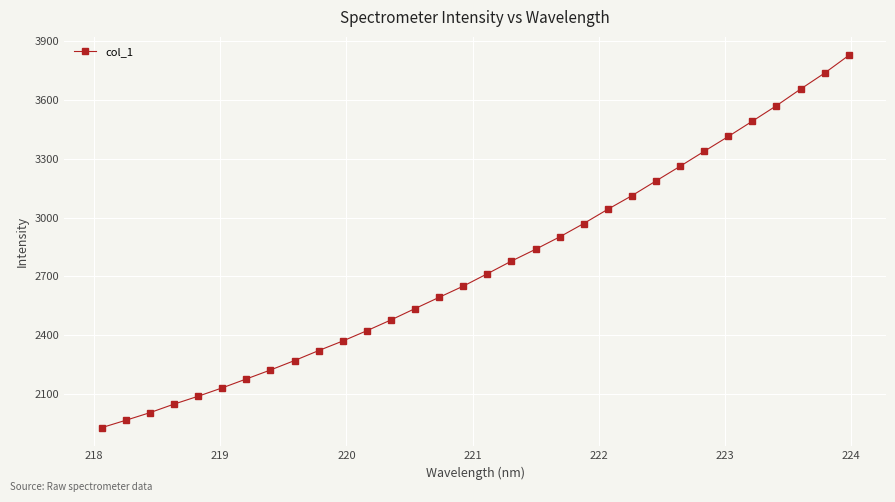

What is the smallest value displayed?

1930.4